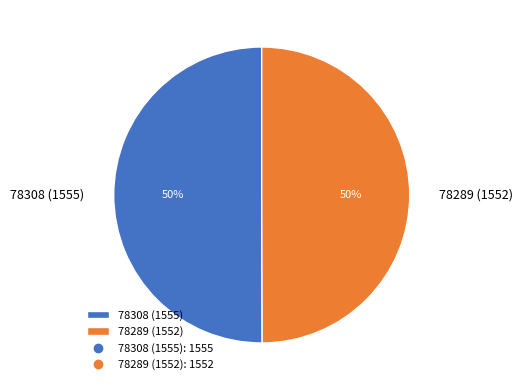

What is the ratio of the value at 78308 (1555) to the value at 78289 (1552)?

1.0